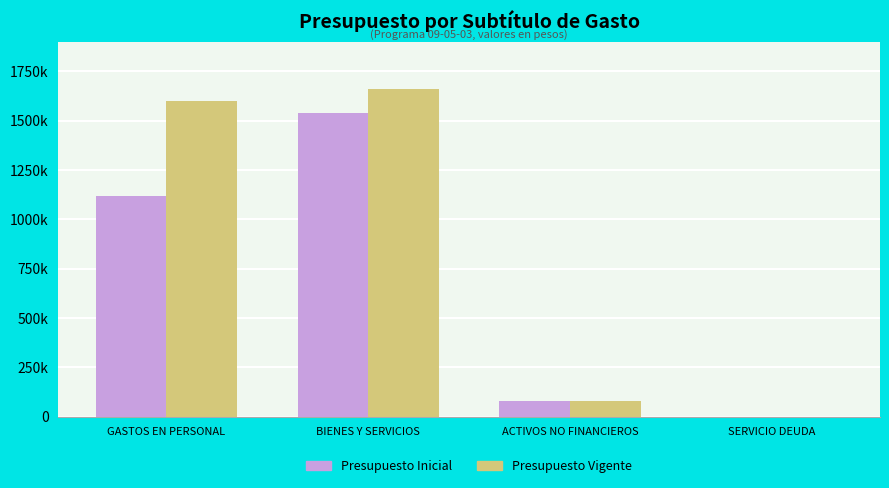

What are all the series names shown in the legend?

Presupuesto Inicial, Presupuesto Vigente